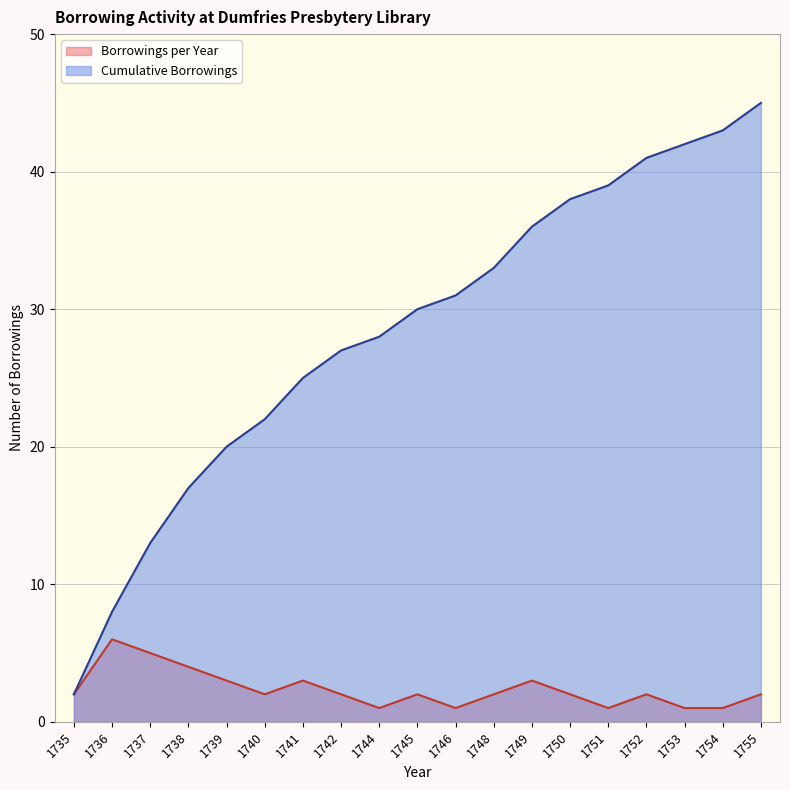

True or false: Cumulative Borrowings has more than 1 points higher than both neighbors.

False